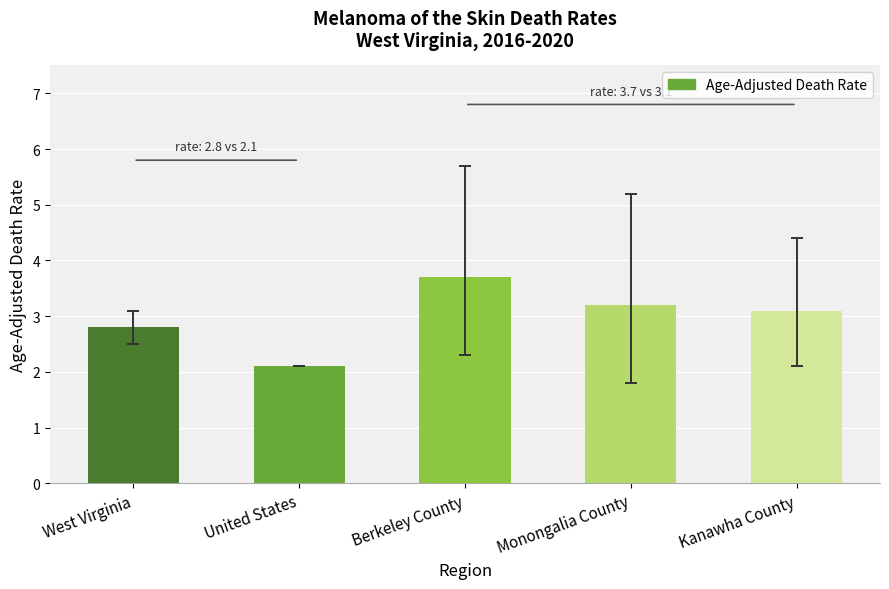

Count the number of data series in this chart.

1